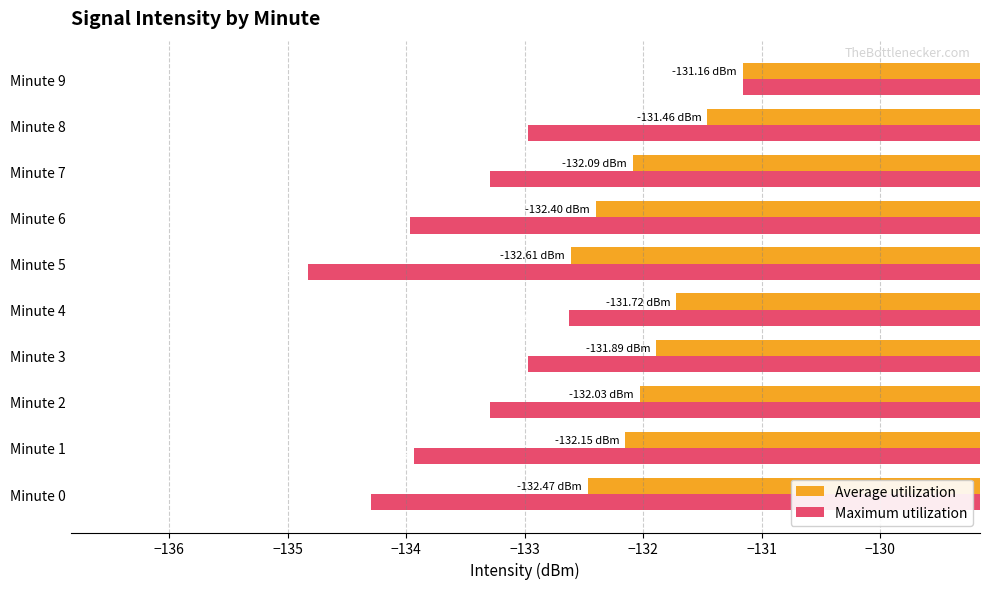

At which category is the sum across all series the highest?

Minute 9